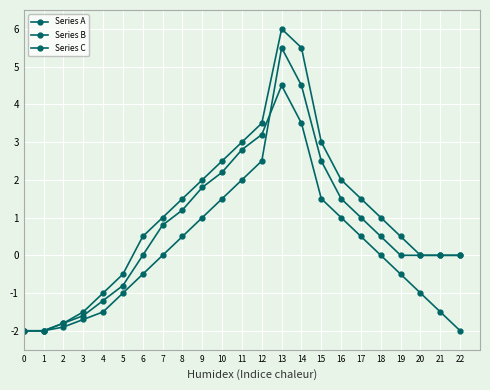

Does the chart have visible grid lines?

Yes